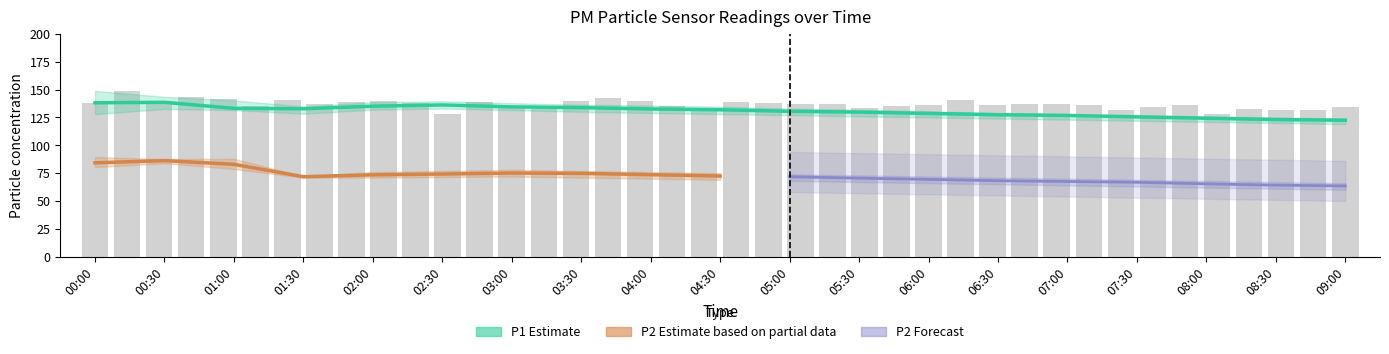

What is the value of the P2_upper bar at the 9th from the left?

76.0